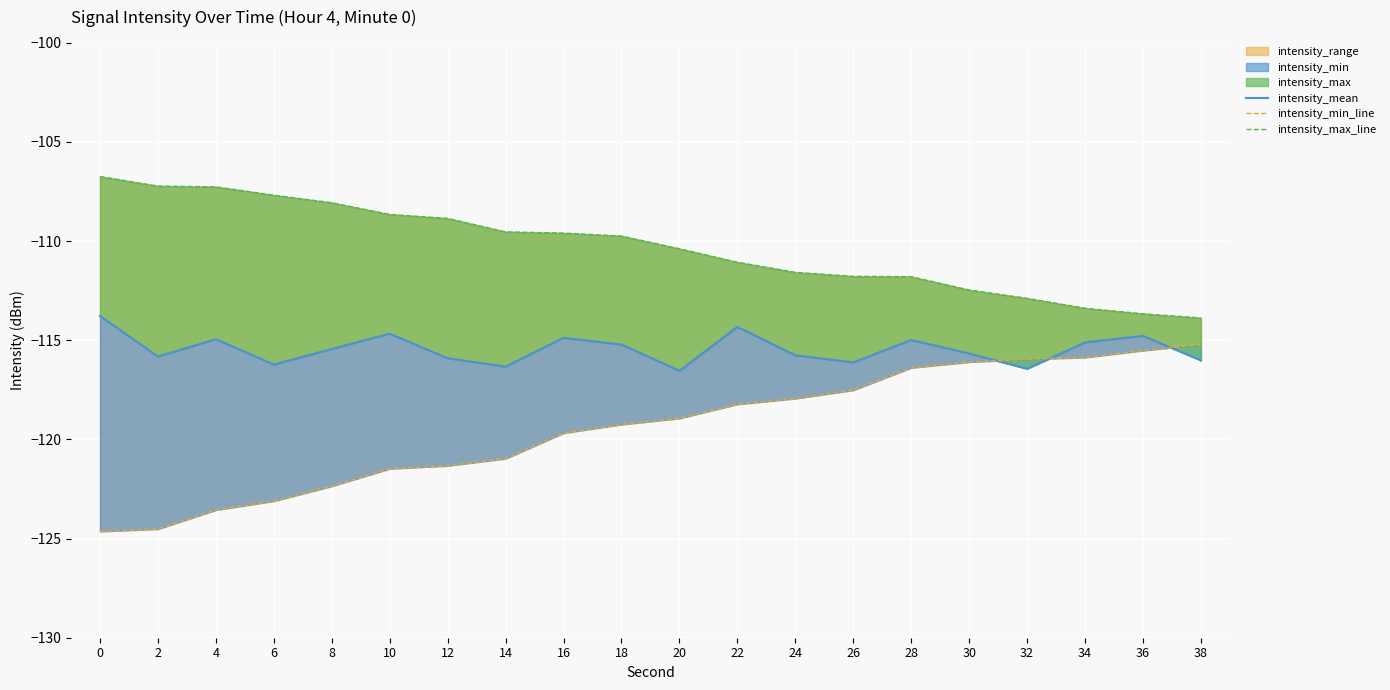

The intensity_mean series shows -46.2 at 32. True or false?

False